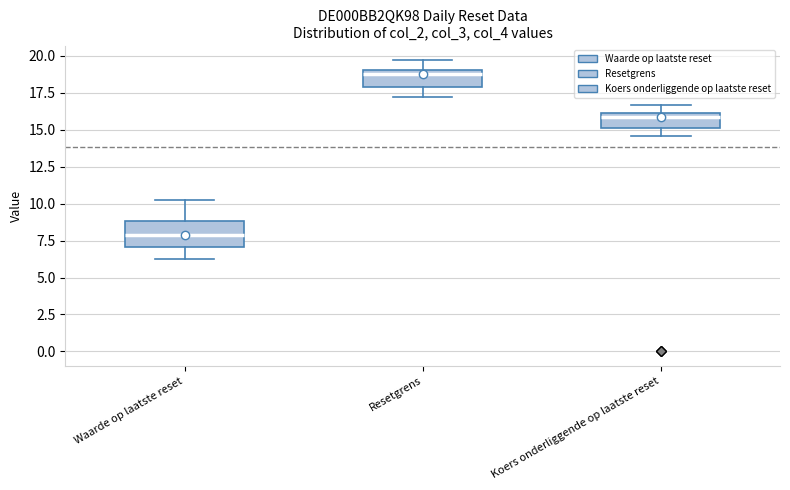

Where is the upper edge of the box for Koers onderliggende op laatste reset on the y-axis? The values are not printed on the chart, so give them approximately, as read against the axis.

16.0